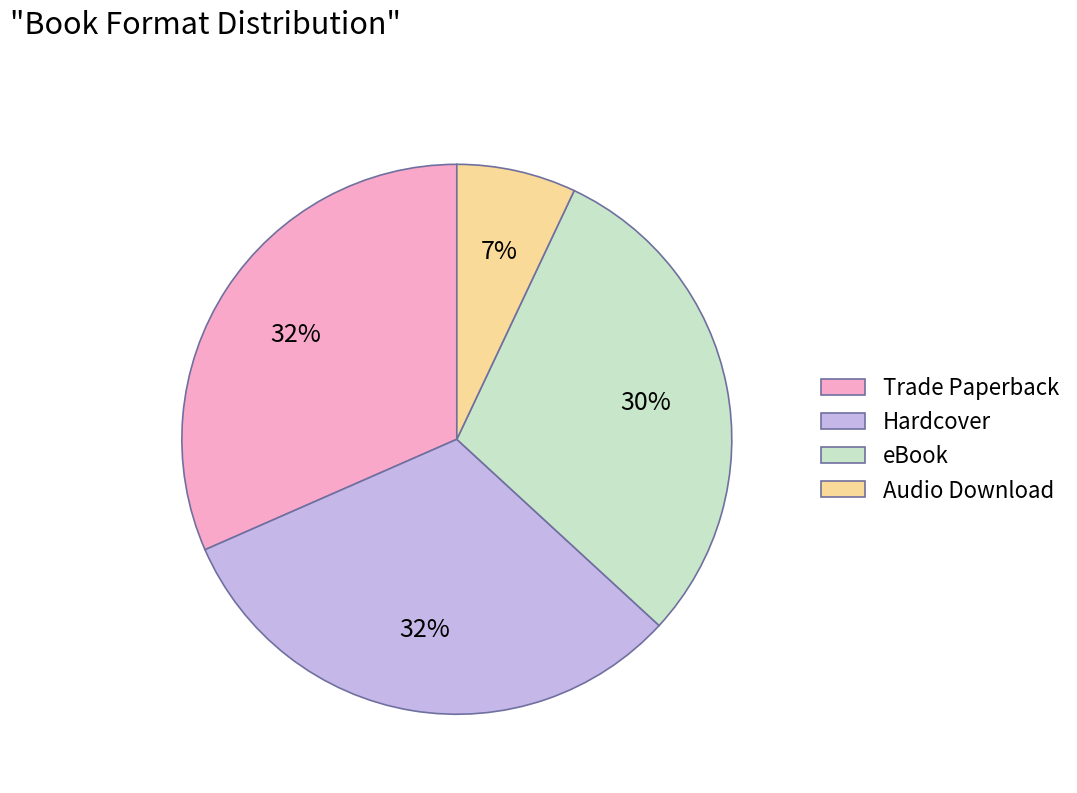

Between Audio Download and Hardcover, which is larger?

Hardcover